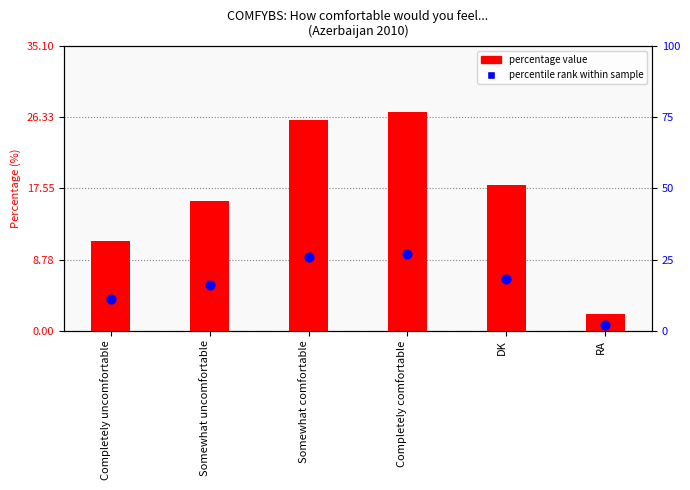

At which category is the sum across all series the highest?

Completely comfortable